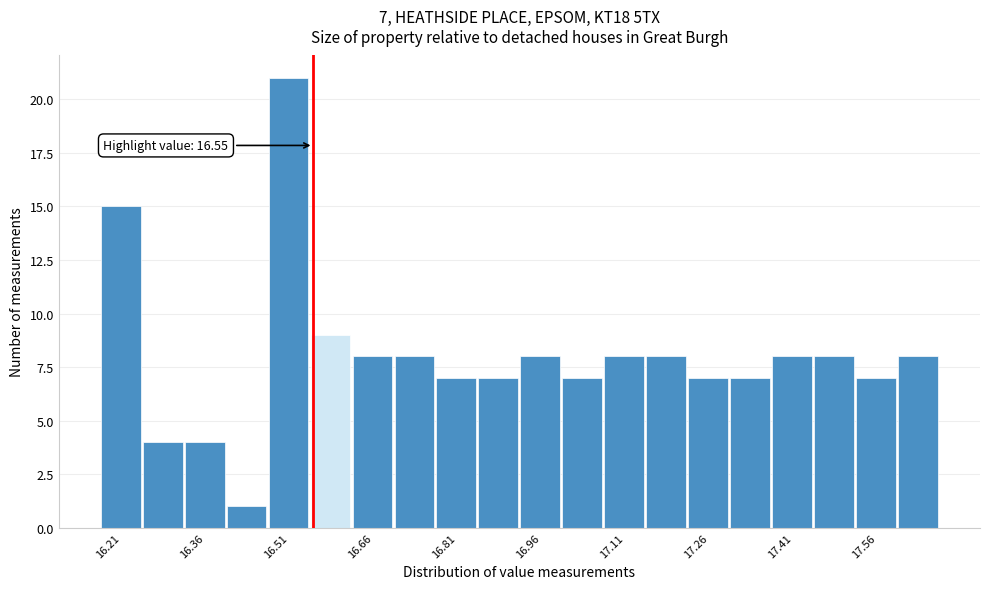

Around what value on the x-axis is the tallest bar? Give the approximate position of its centre, as read against the axis.

16.50